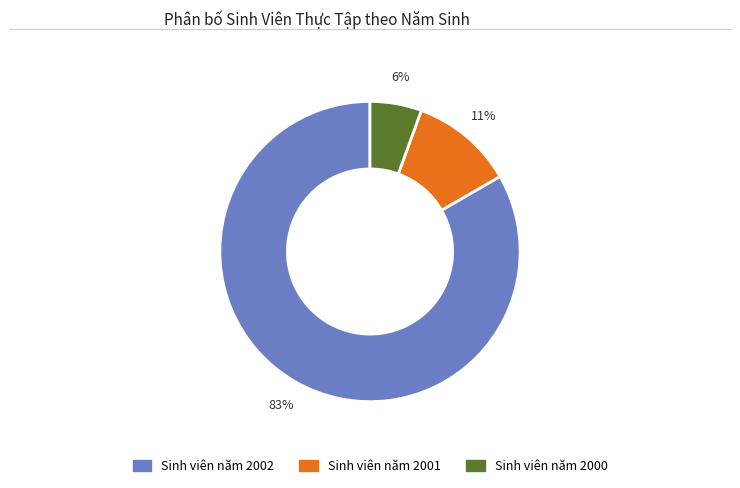

To the nearest percent, what is the average slice percentage?

33%